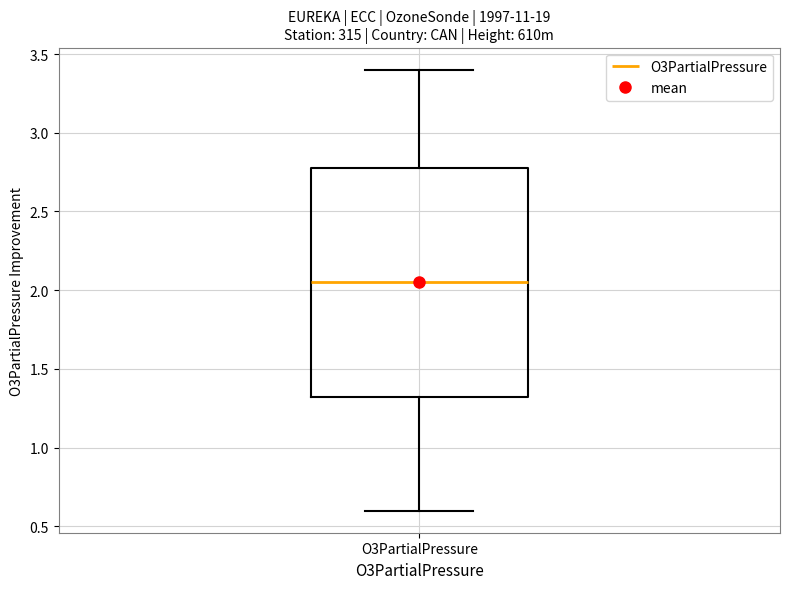

Read this box plot against the y-axis: the position of the median line, the range covered by the box, and the ends of both whiskers. The values are not printed on the chart, so give them approximately, as read against the axis.

median 2.05, box 1.35 to 2.80, whiskers 0.60 to 3.40